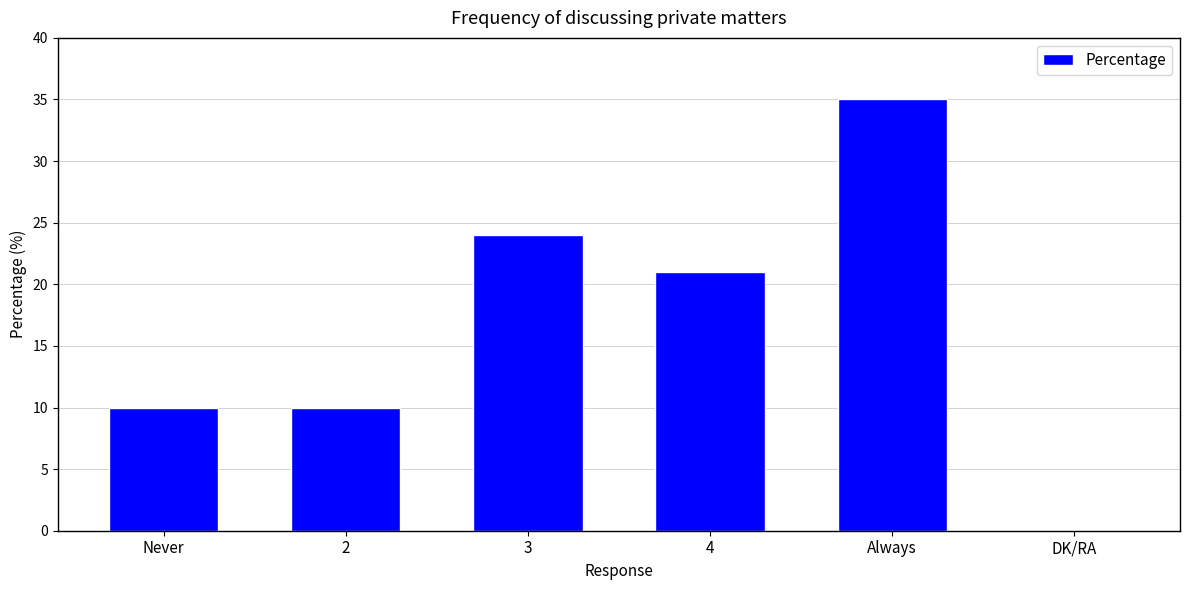

Reading left to right, what are all the values shown in this chart?

Never=10	2=10	3=24	4=21	Always=35	DK/RA=0